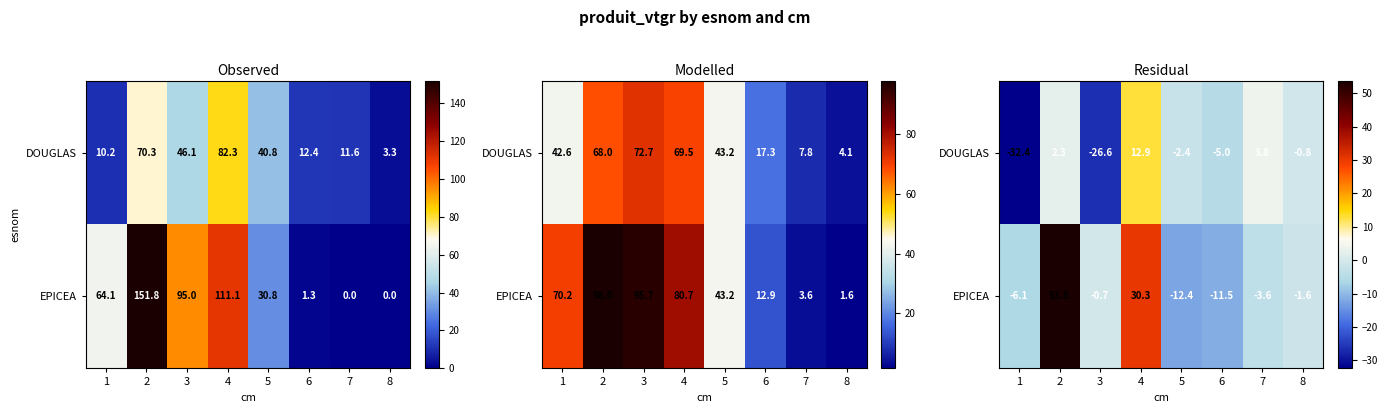

Which has a higher value, 6 or 1?

6